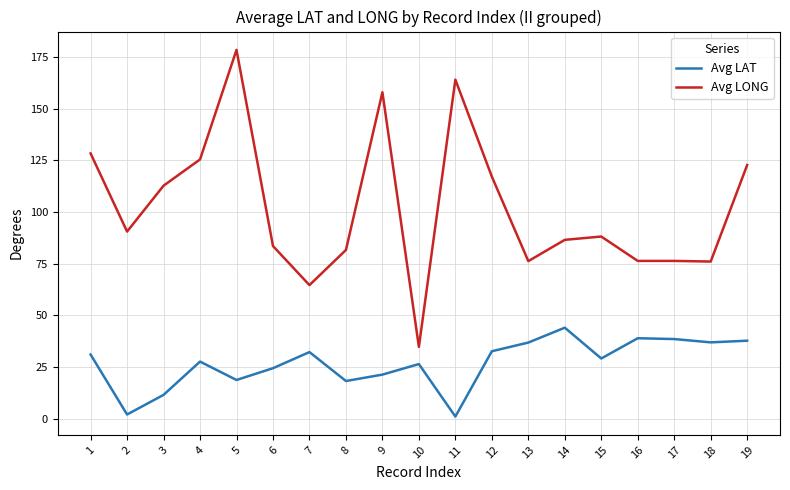

True or false: Avg LAT and Avg LONG cross at least once.

False